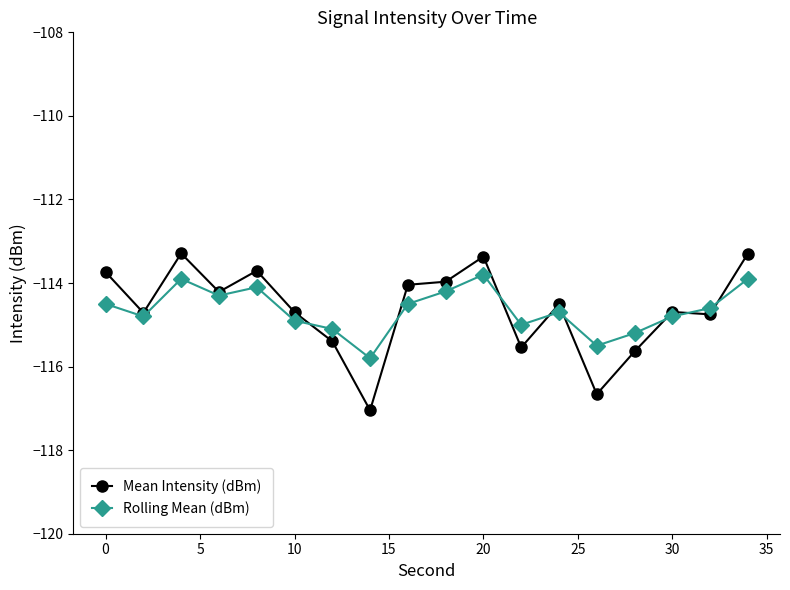

What is the value of the Mean Intensity (dBm) point at the 11th from the left?

-113.4